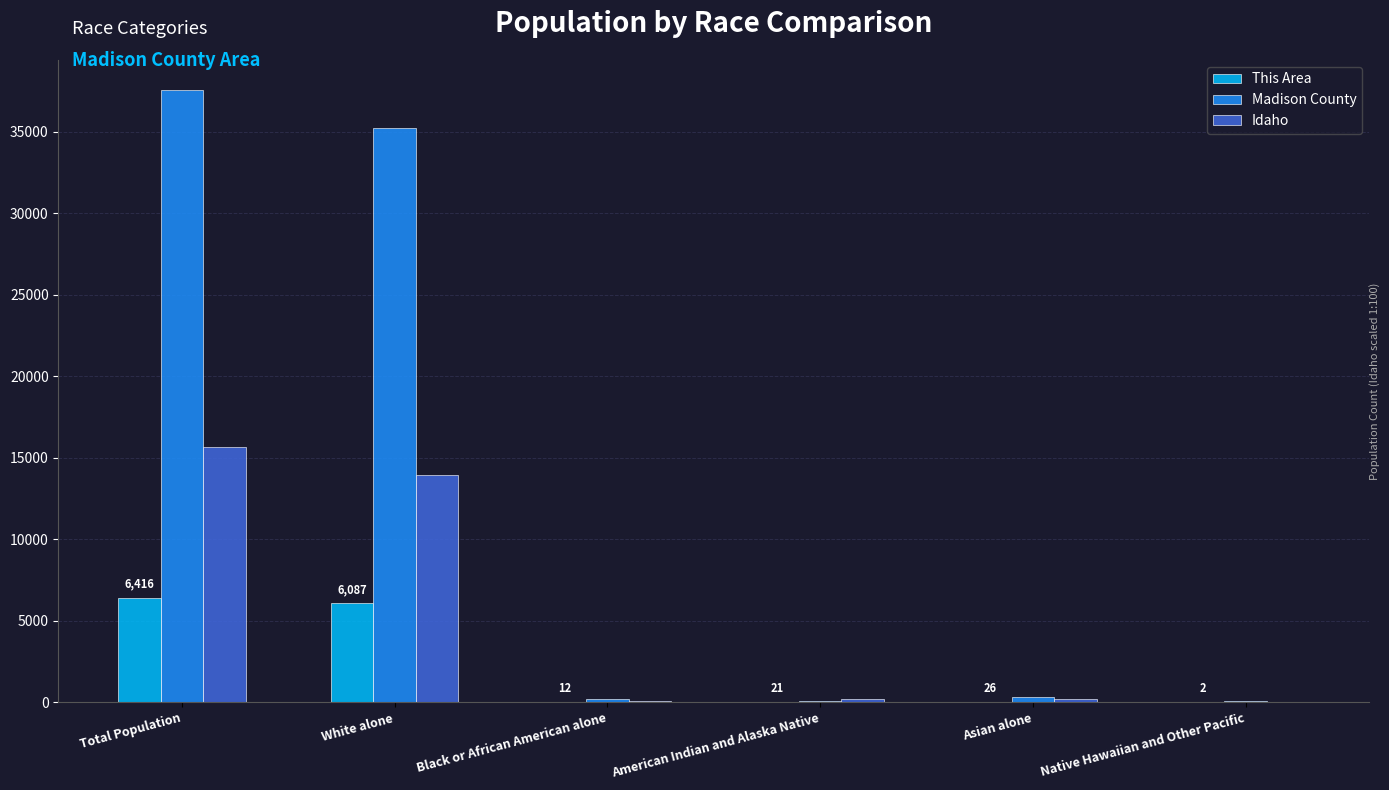

What is the difference between the Madison County values at Native Hawaiian and Other Pacific and Total Population?

37481.0